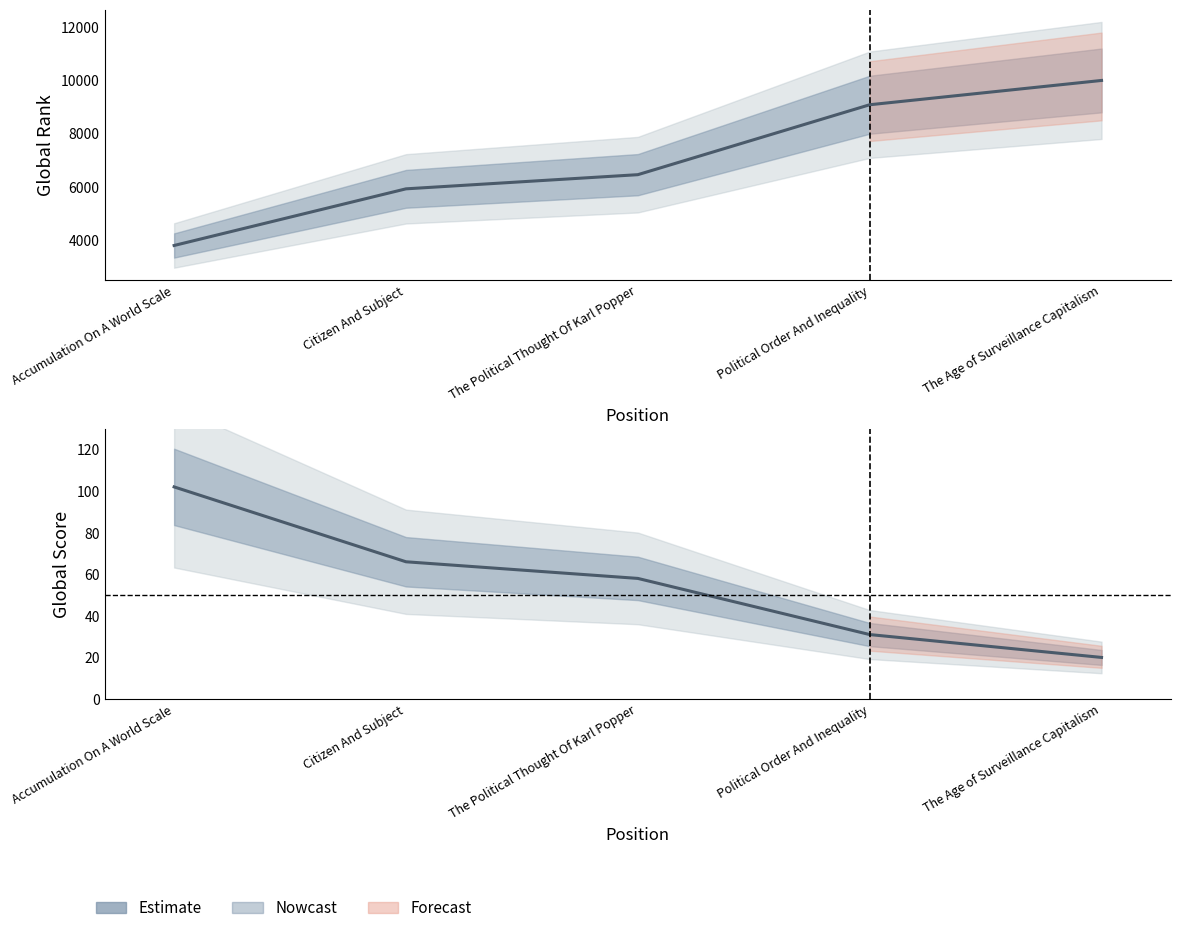

What position from the right is Accumulation On A World Scale?

5